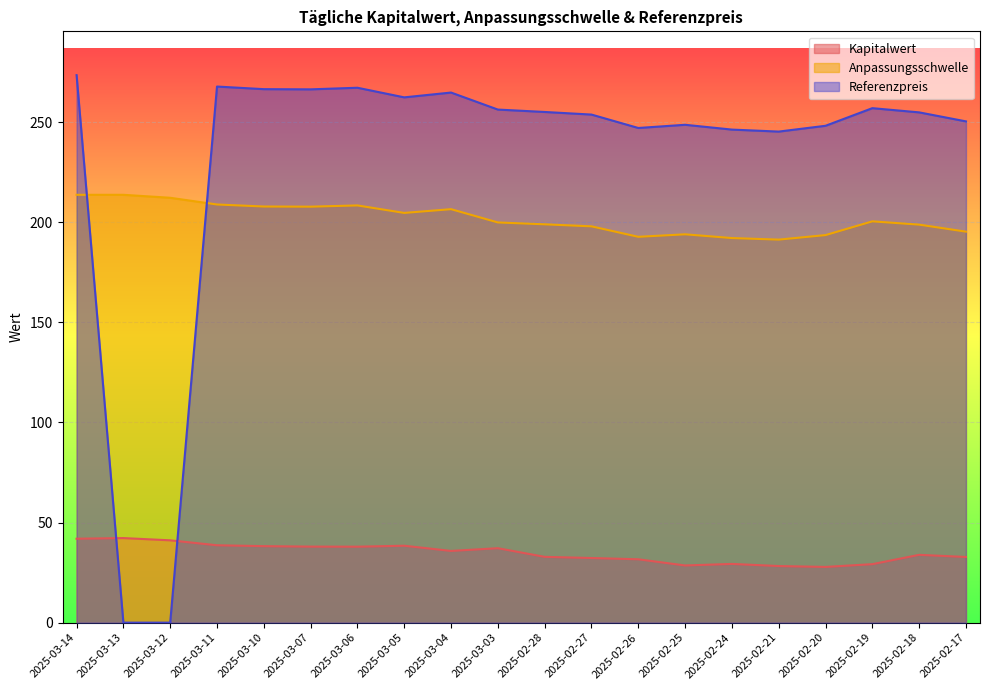

What are all the series names shown in the legend?

Kapitalwert, Anpassungsschwelle, Referenzpreis